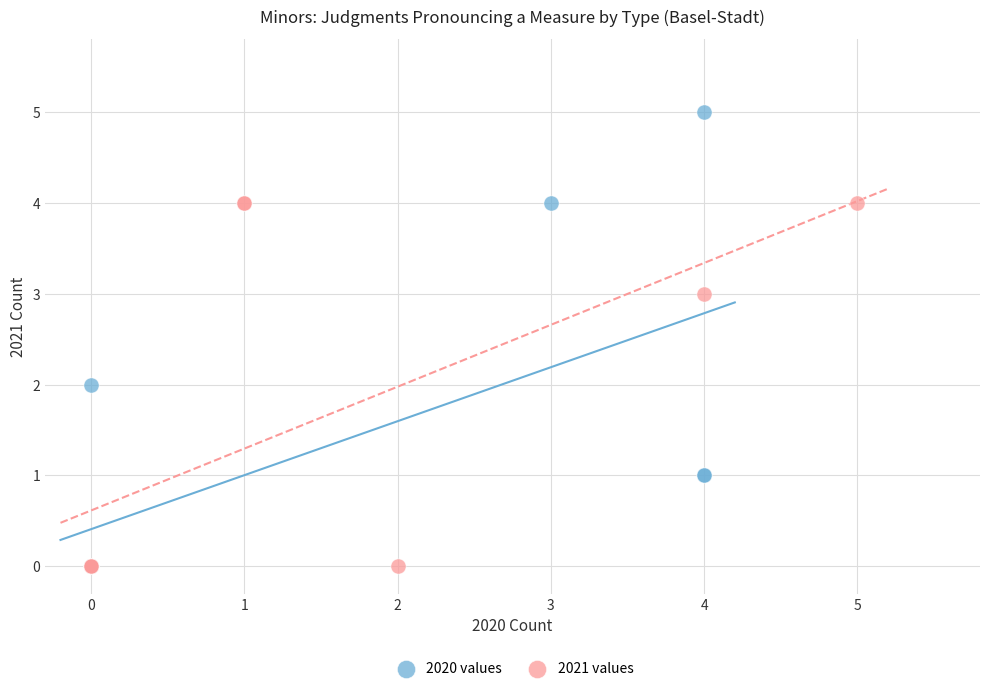

Which series has the largest Y range (max minus min)?

2020 values